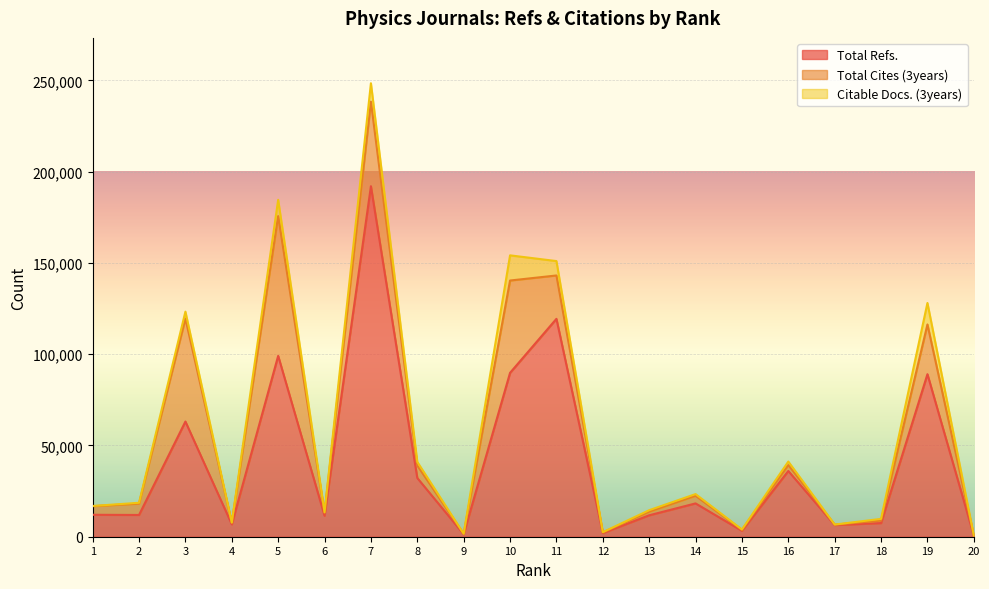

What is the spread (max minus min) of values at 3?

59324